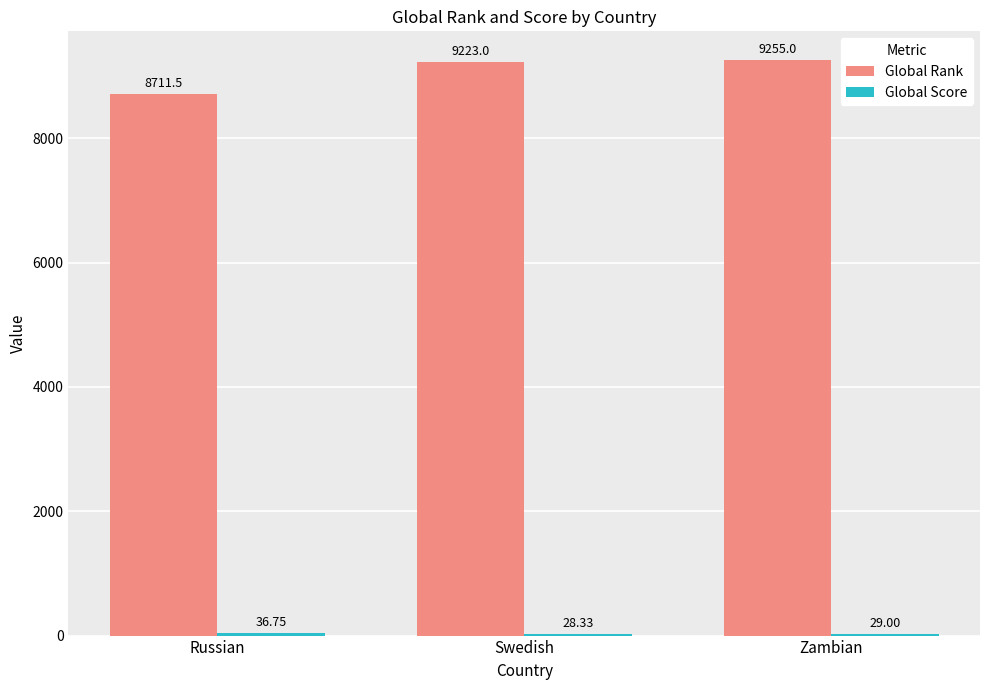

Which label corresponds to the largest value in the chart?

Zambian